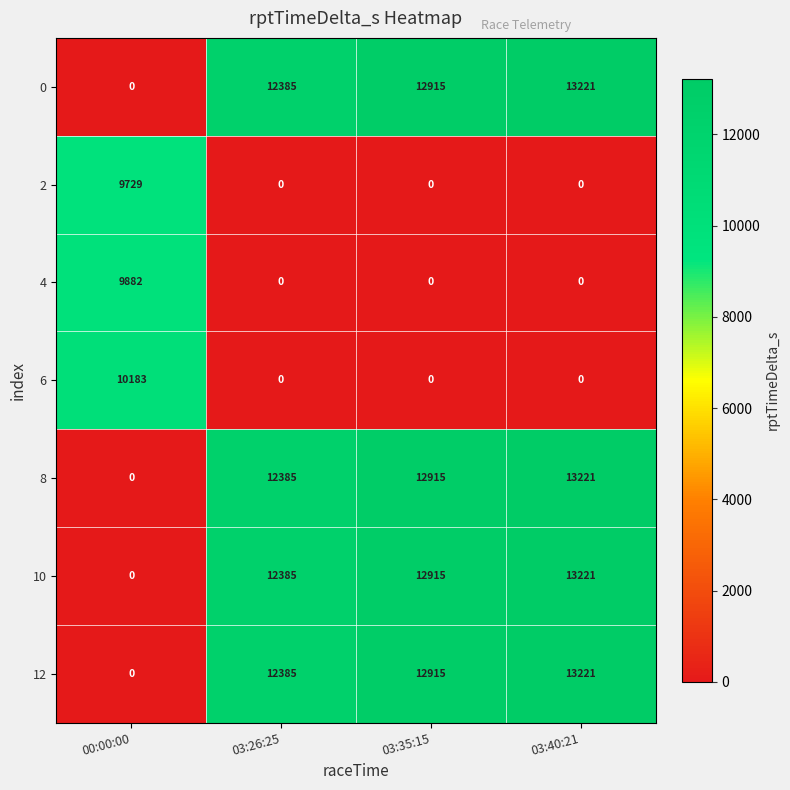

What is the difference between the highest and lowest values at 03:35:15?

12915